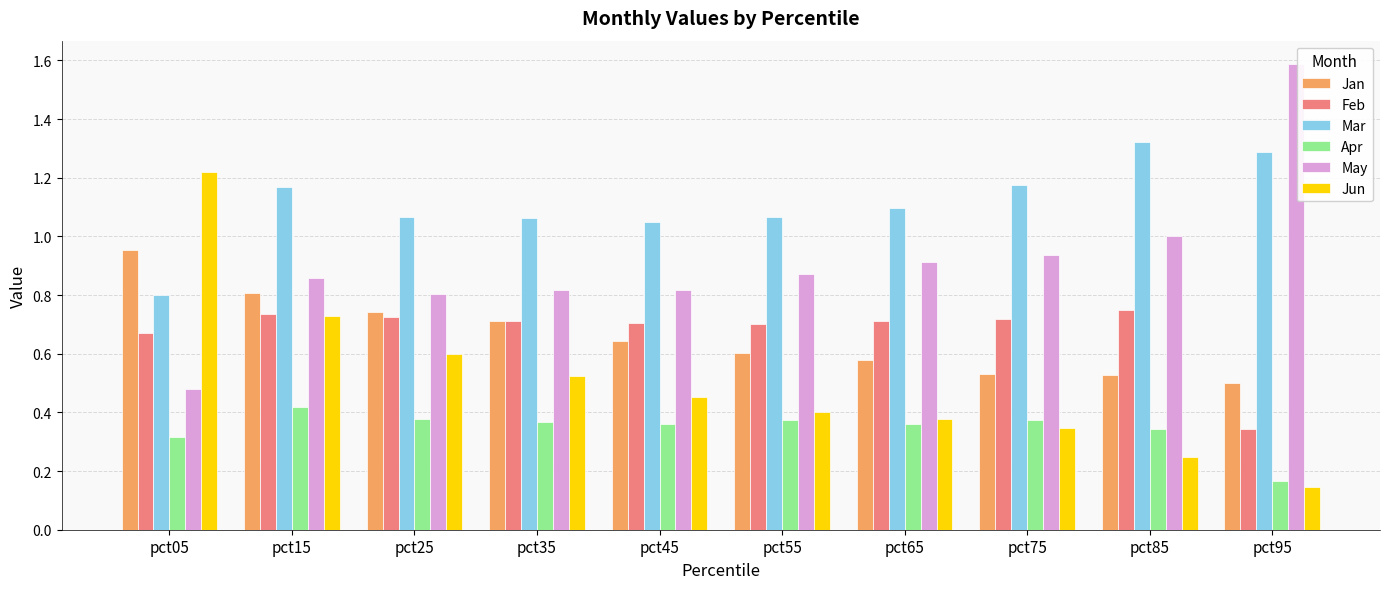

Rank the series by their maximum value, from lowest to highest.

Apr, Feb, Jan, Jun, Mar, May